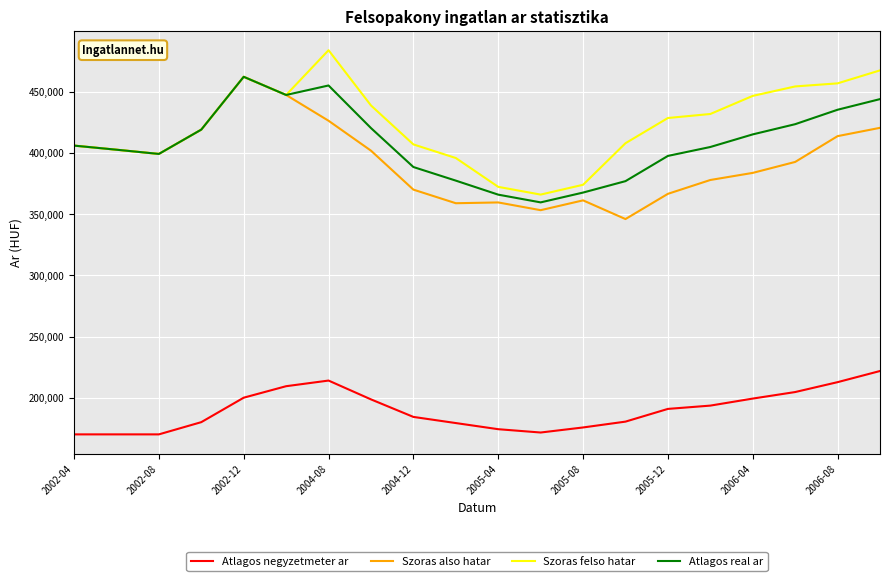

Which series has the largest total across all categories?

Szoras felso hatar